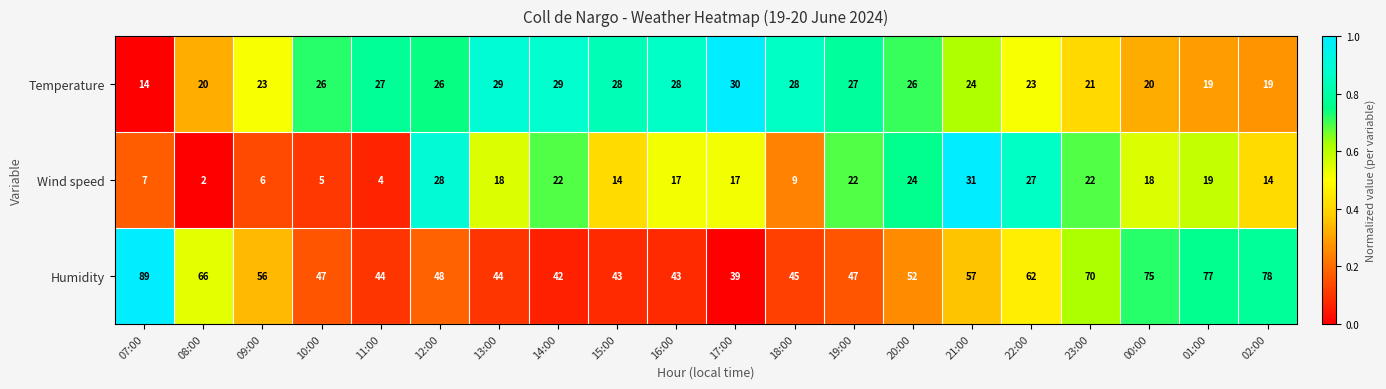

What is the total value across all series at 08:00?

88